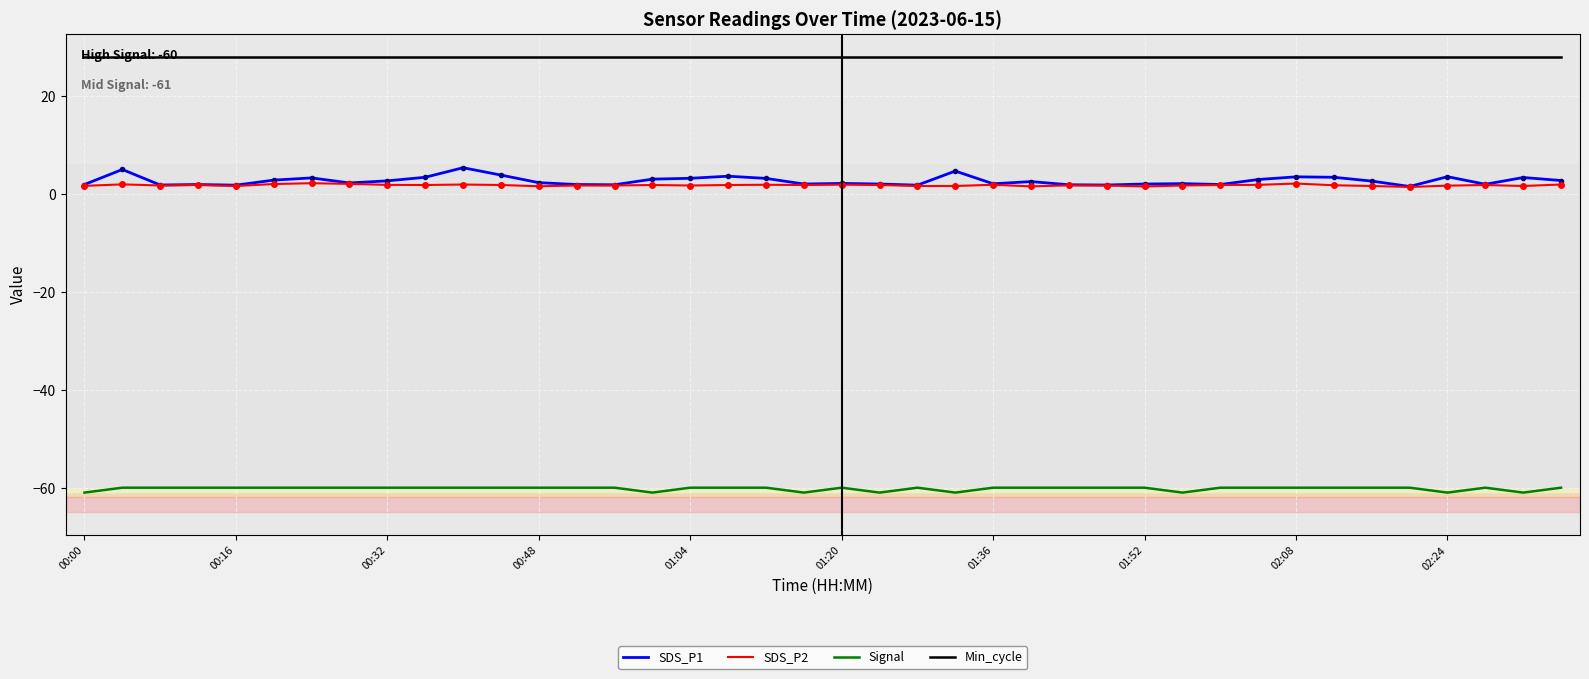

Which series has the largest range (max minus min)?

SDS_P1